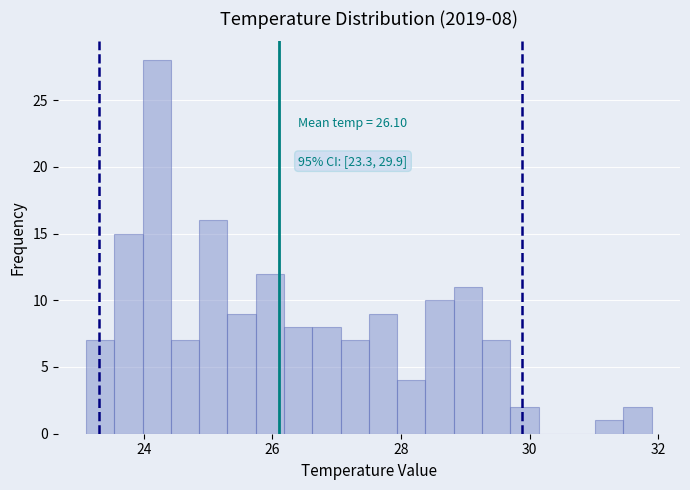

Read against the x-axis, roughly where is the centre of the tallest bar?

24.2